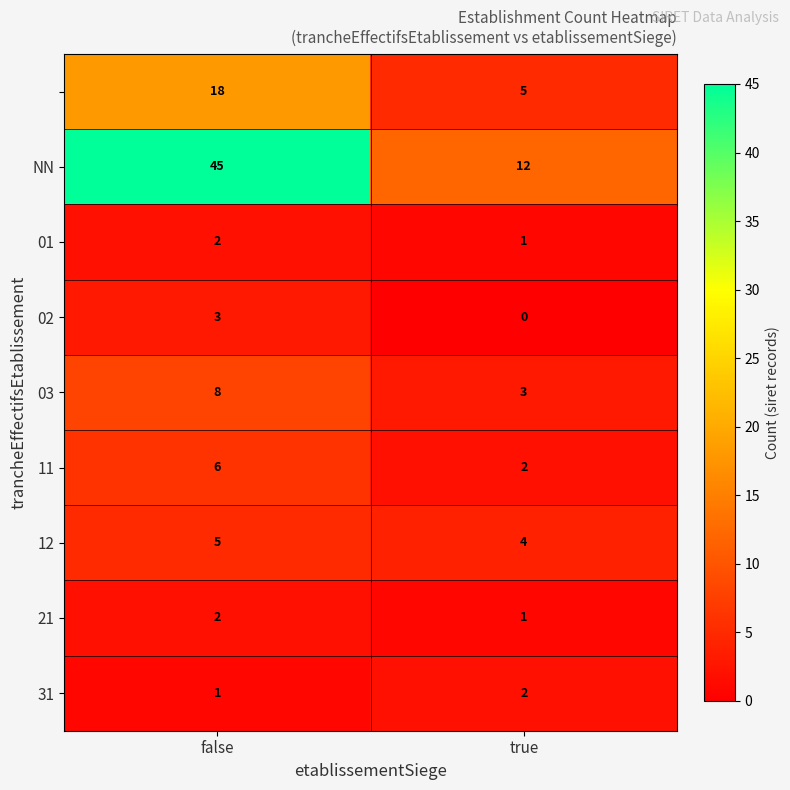

What is the maximum value shown in the chart?

45